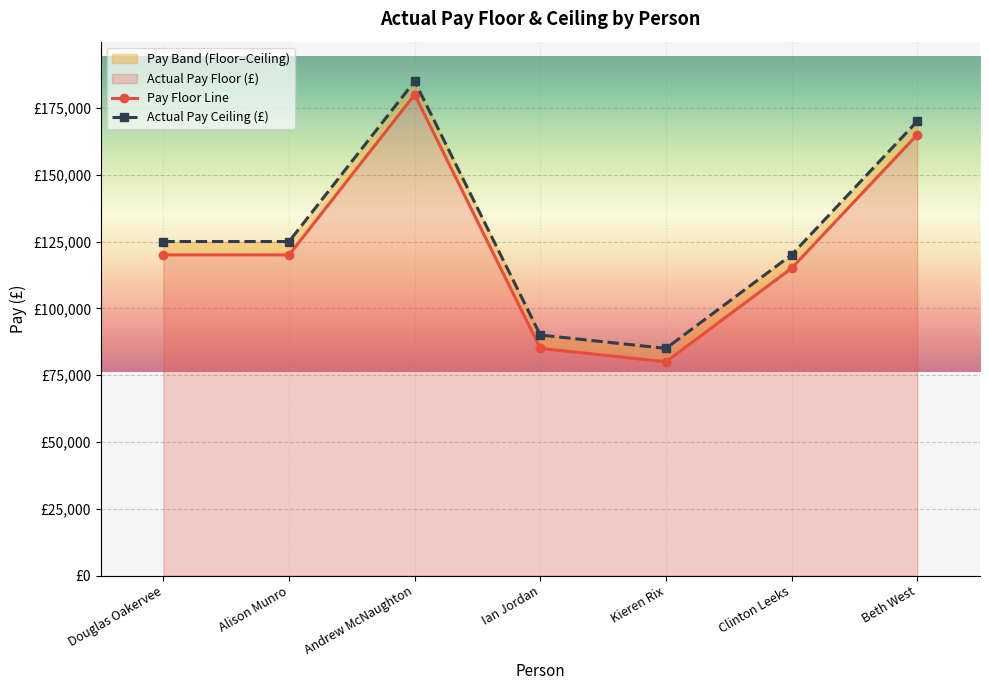

Rank the categories by Actual Pay Floor (£) value from highest to lowest.

Andrew McNaughton, Beth West, Douglas Oakervee, Alison Munro, Clinton Leeks, Ian Jordan, Kieren Rix